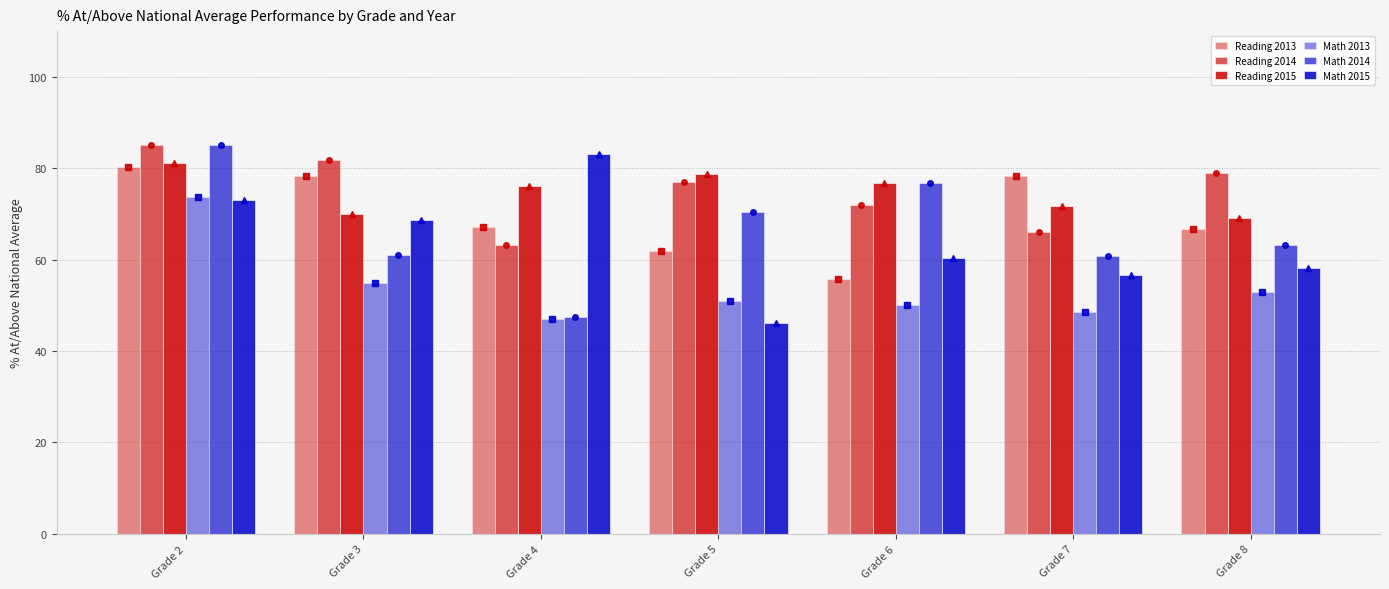

What are all the series names shown in the legend?

Reading 2013, Reading 2014, Reading 2015, Math 2013, Math 2014, Math 2015